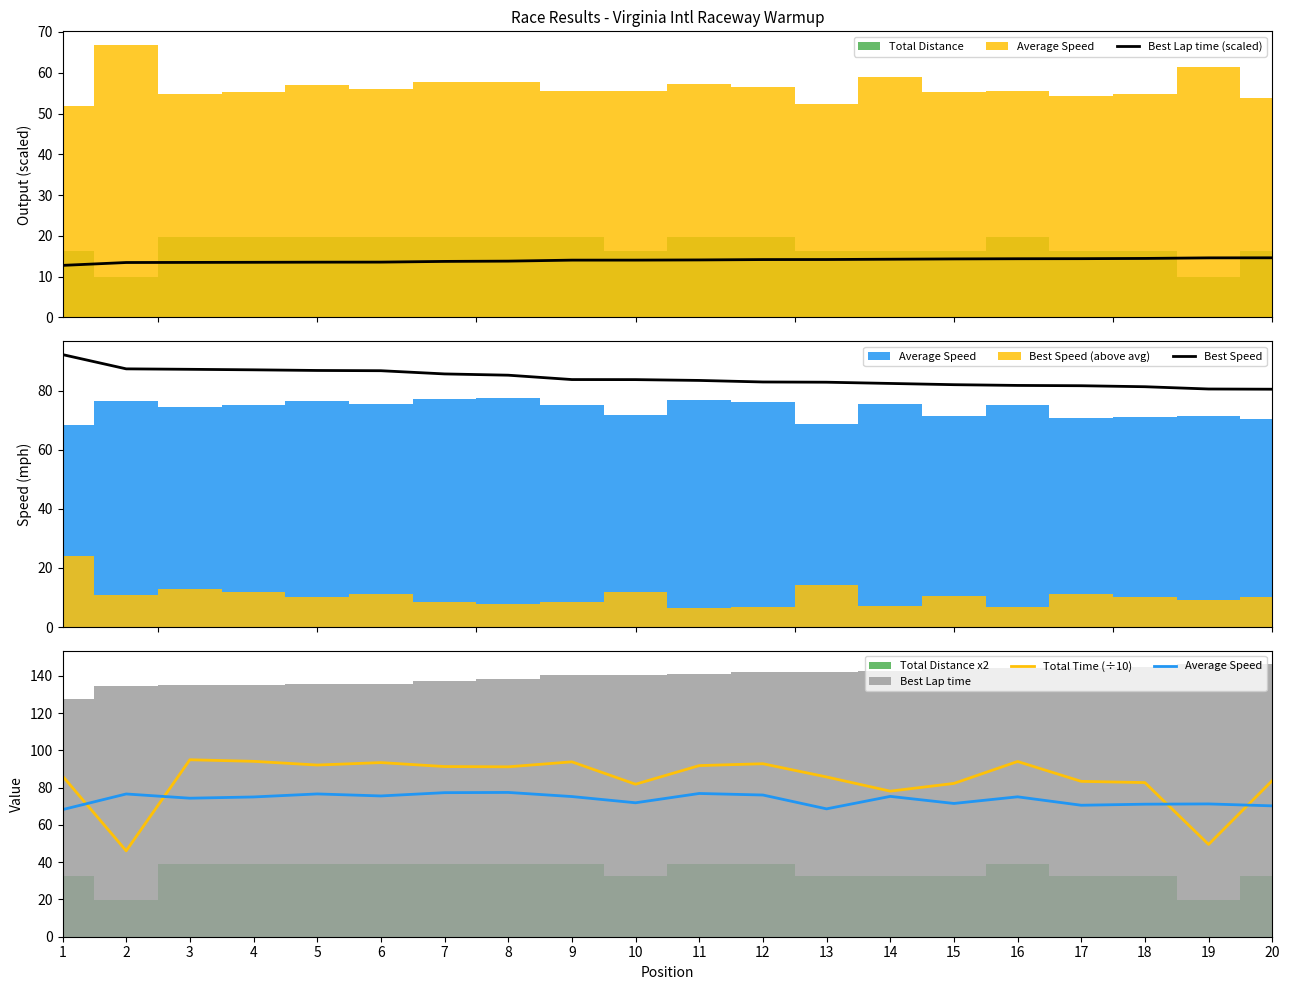

What is the value of the Average Speed point at the 16th from the left?

75.1